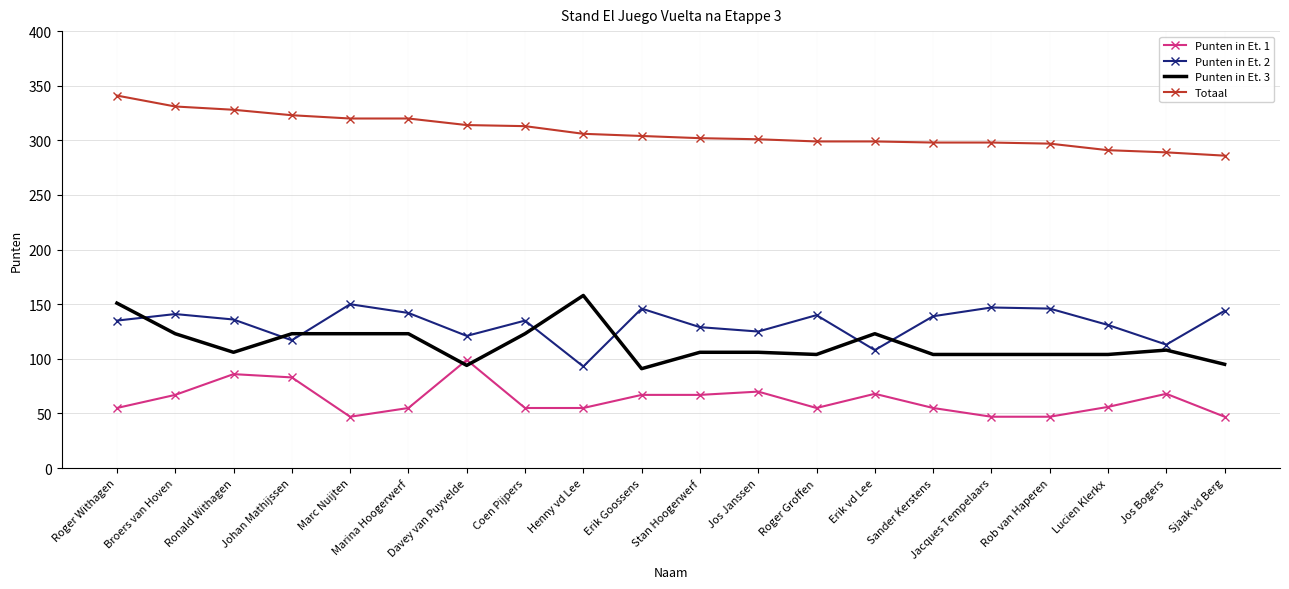

What is the difference between the Punten in Et. 2 values at Roger Withagen and Stan Hoogerwerf?

6